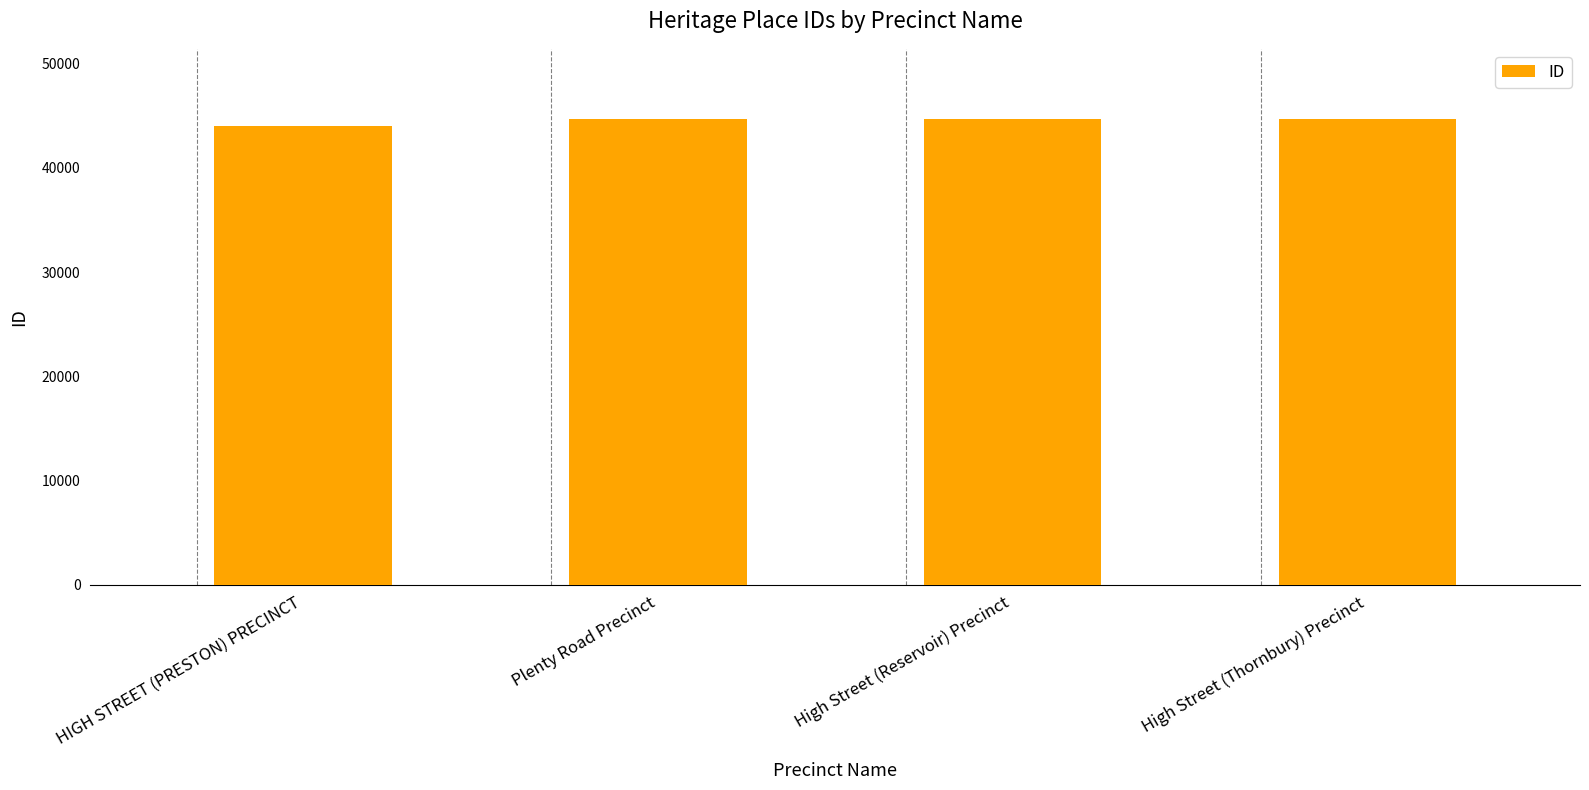

The value at HIGH STREET (PRESTON) PRECINCT is 43994. True or false?

True